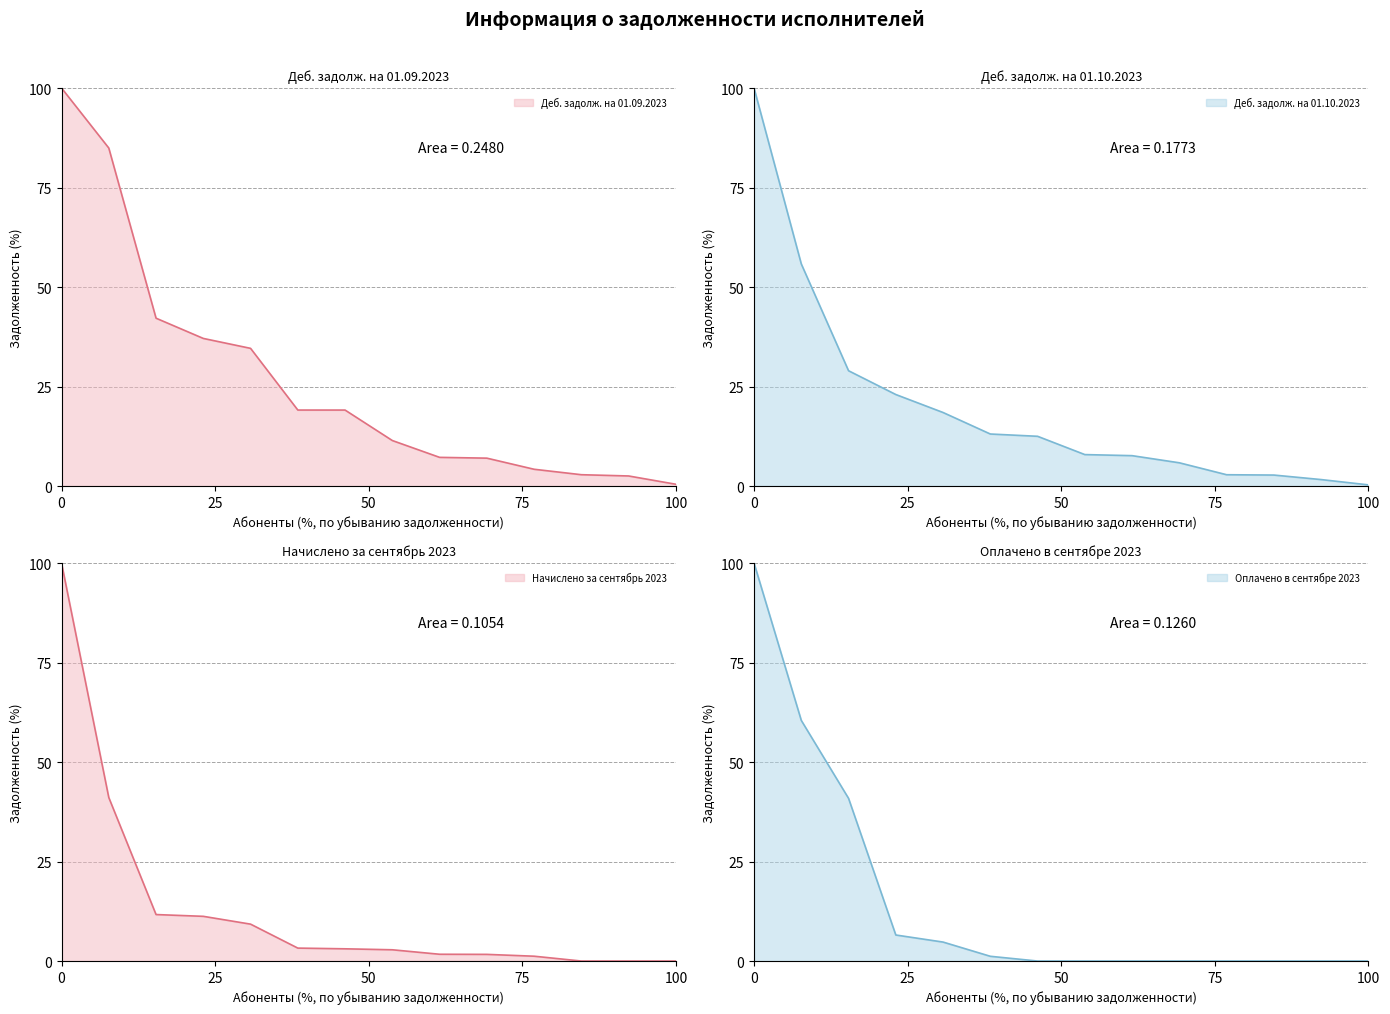

Is the value of Деб. задолж. на 01.10.2023 at ООО «ПИК-Комфорт Профи» greater than the value of Деб. задолж. на 01.09.2023 at ООО "УК "Пороховые"?

Yes